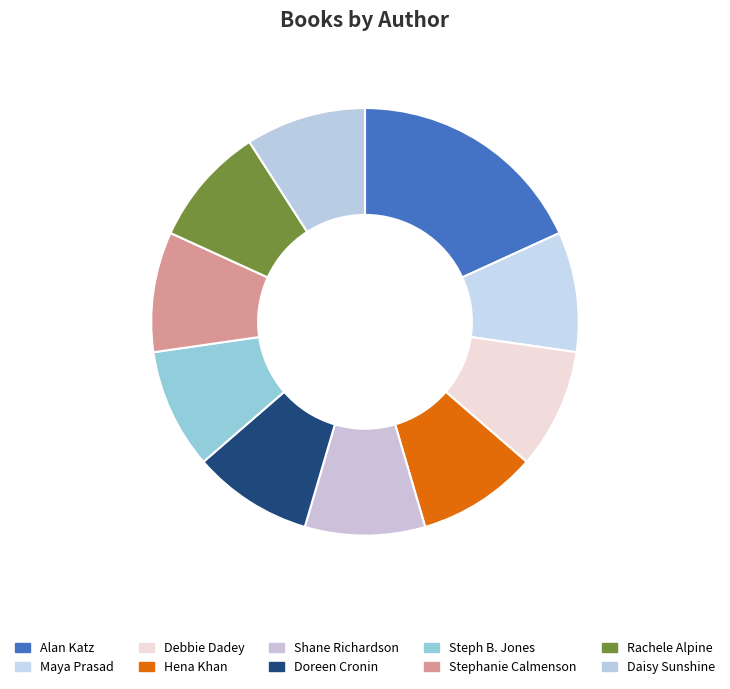

Count the number of slices in the pie.

10